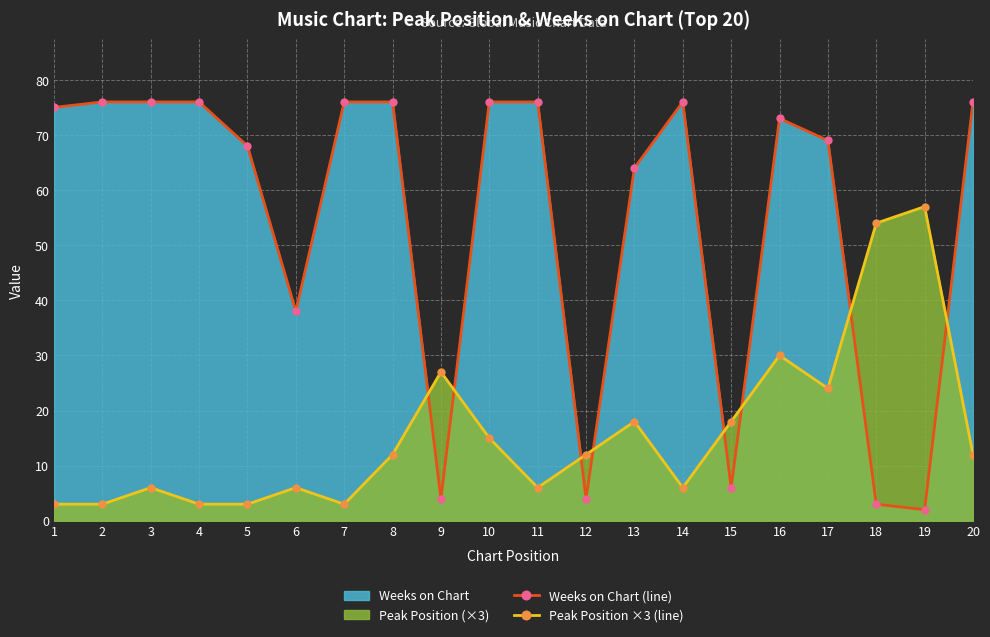

What is the total value across all series at 20?

88